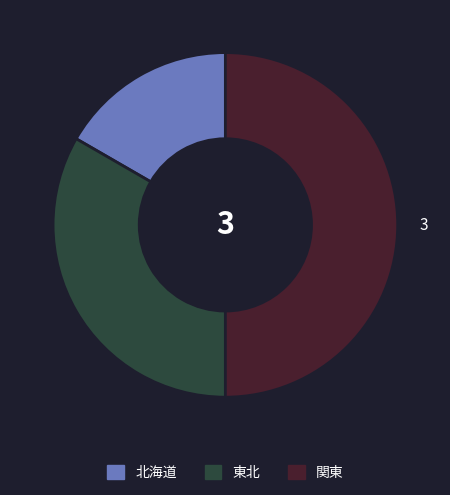

Rank the categories by value from lowest to highest.

北海道, 東北, 関東